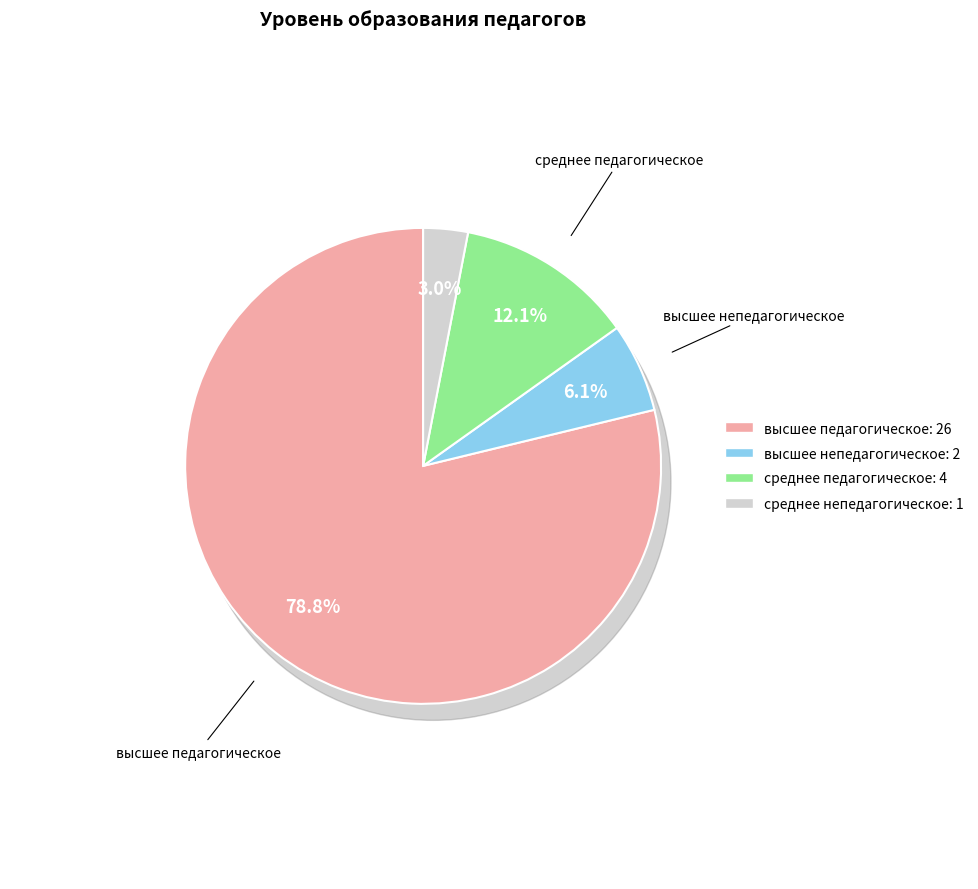

Rank the categories by value from highest to lowest.

высшее педагогическое, среднее педагогическое, высшее непедагогическое, среднее непедагогическое